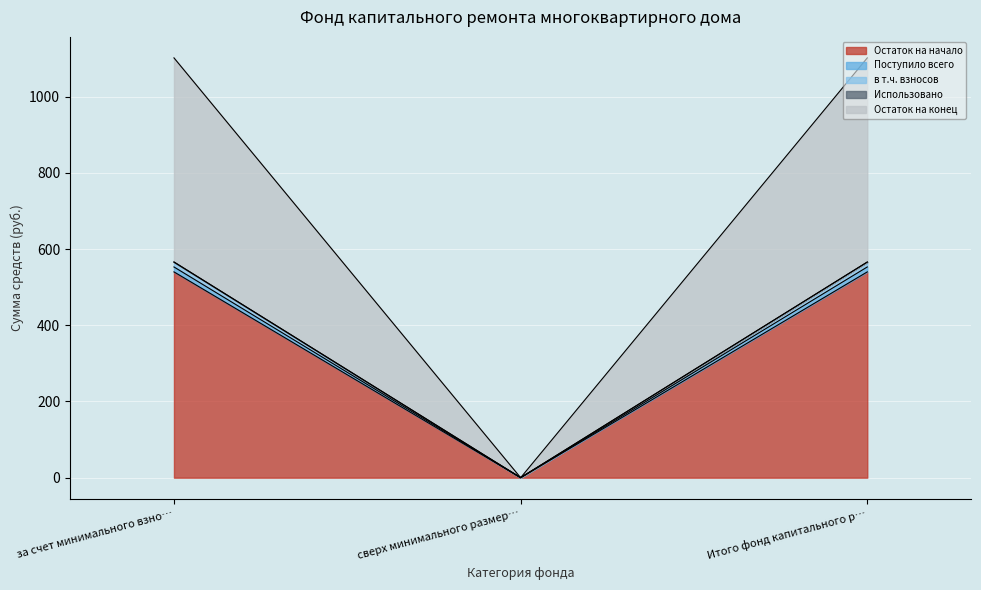

Does the chart display data point markers on the line(s)?

No